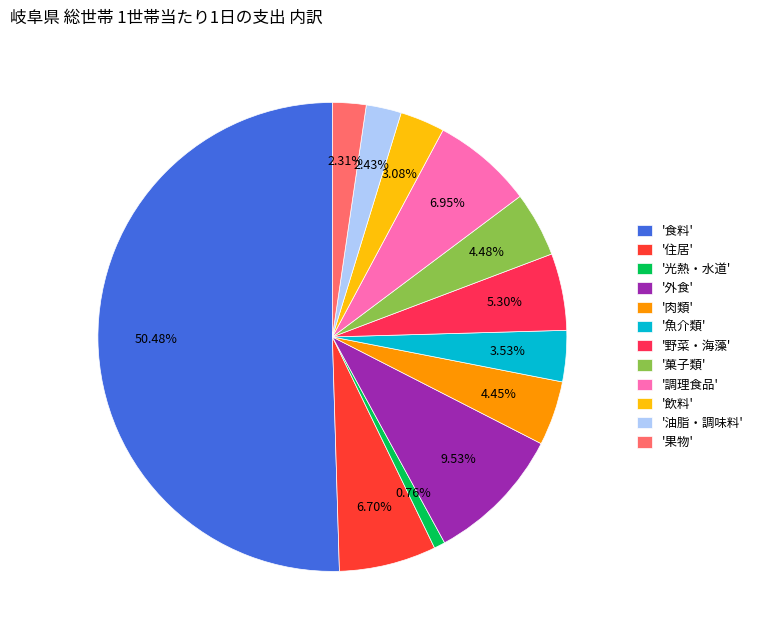

Count the number of slices in the pie.

12